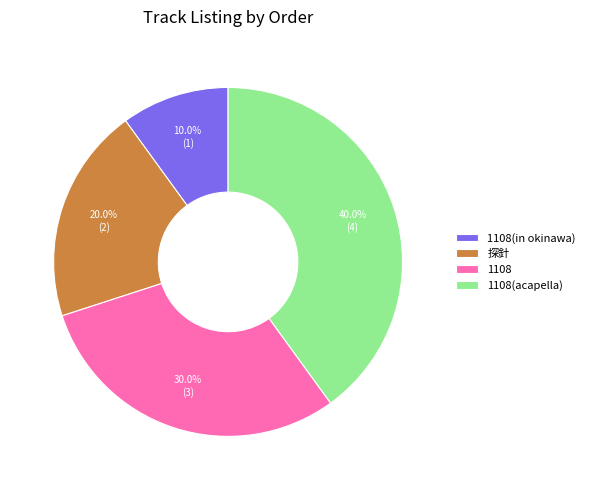

Rank the categories by value from highest to lowest.

1108(acapella), 1108, 探針, 1108(in okinawa)